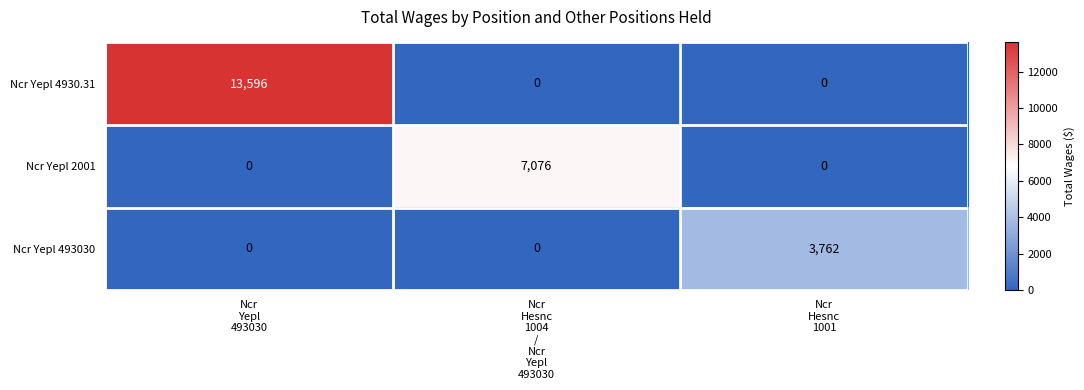

List the series in order of their overall mean, lowest first.

Ncr Yepl 493030, Ncr Yepl 2001, Ncr Yepl 4930.31